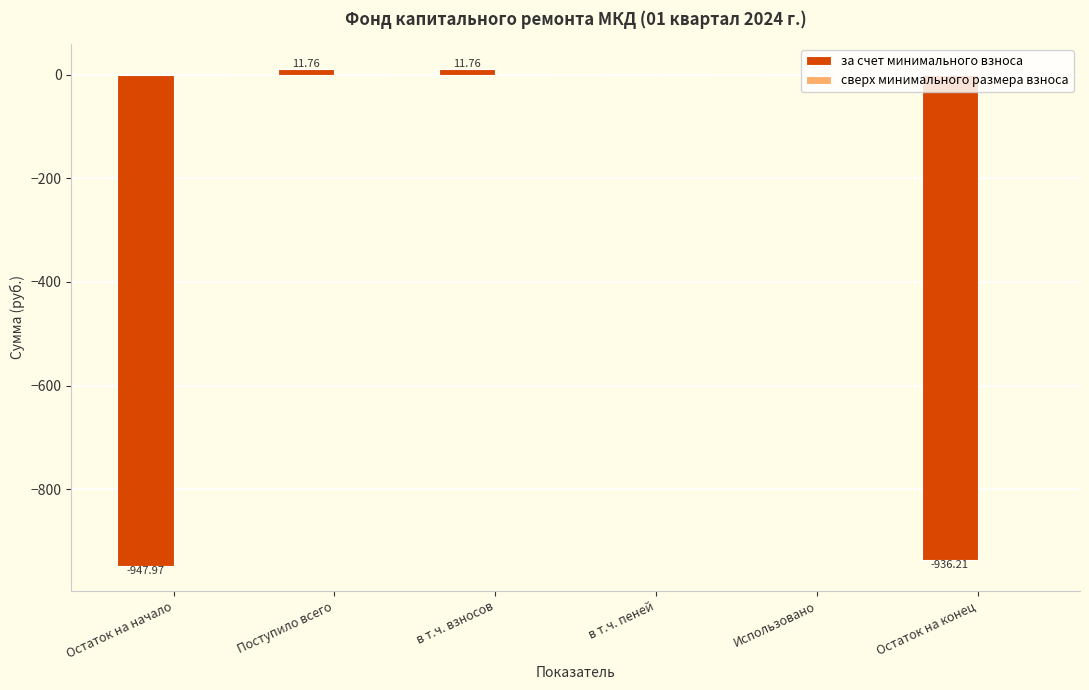

Where does the data first go above 0?

Поступило всего